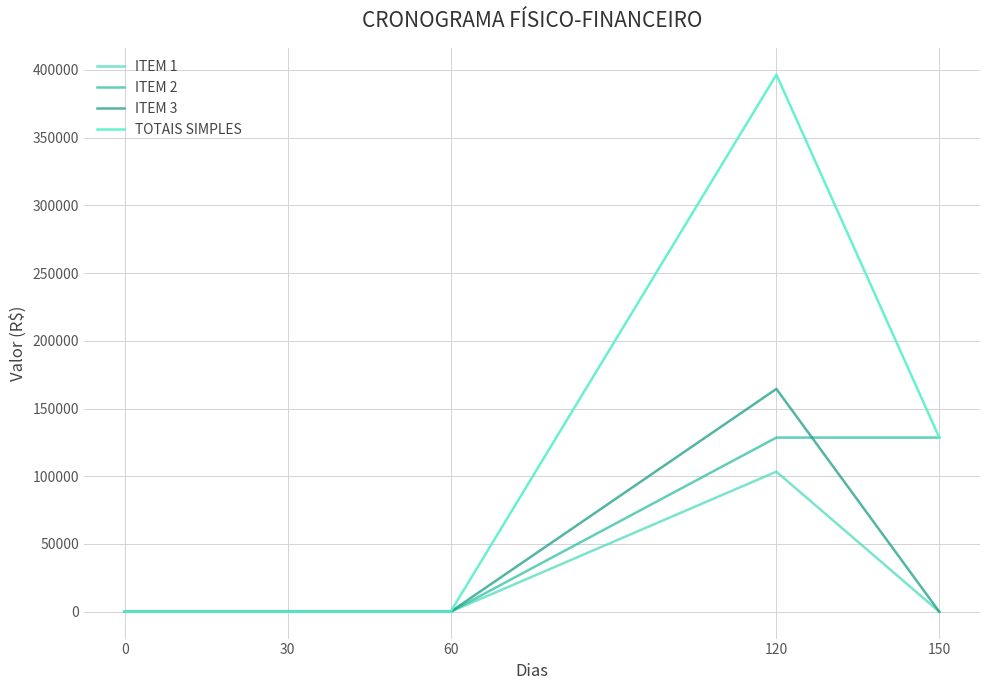

How many lines are shown in the chart?

4